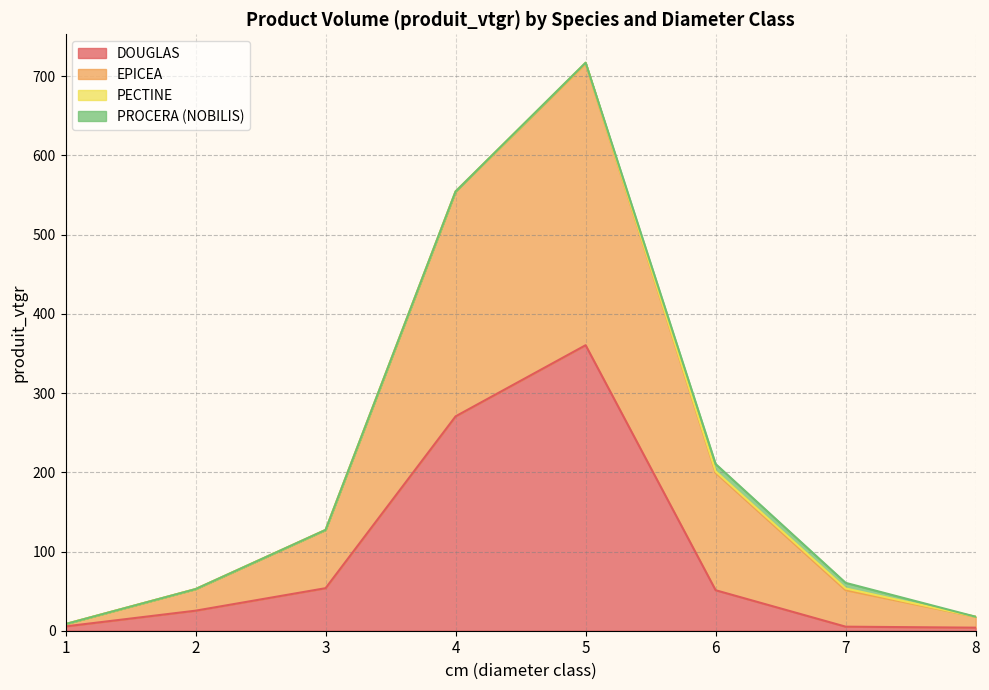

At which category is the sum across all series the highest?

5